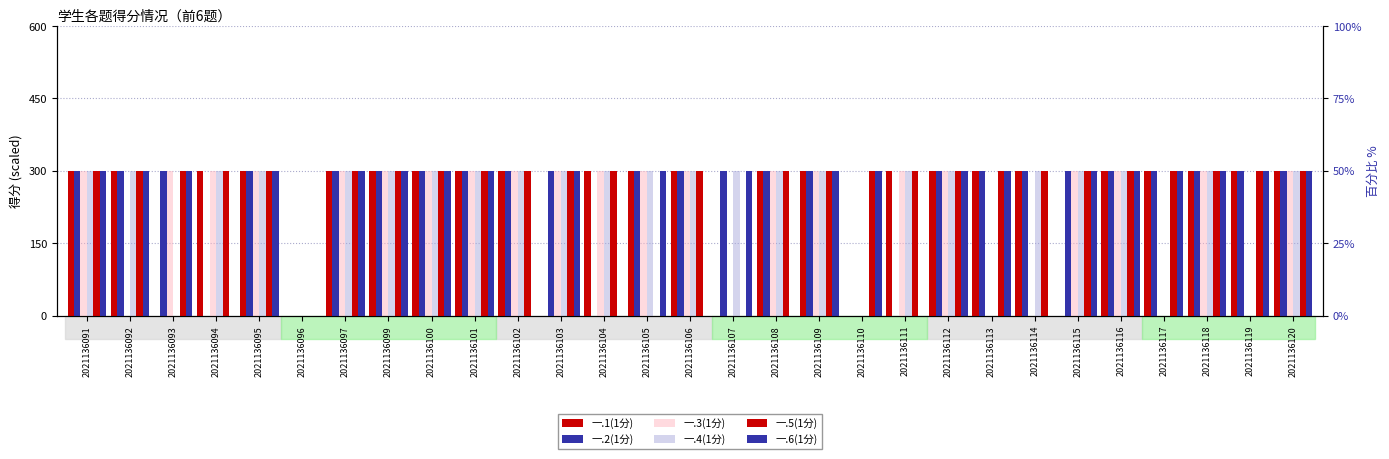

What is the average value of the 一.5(1分) series?

269